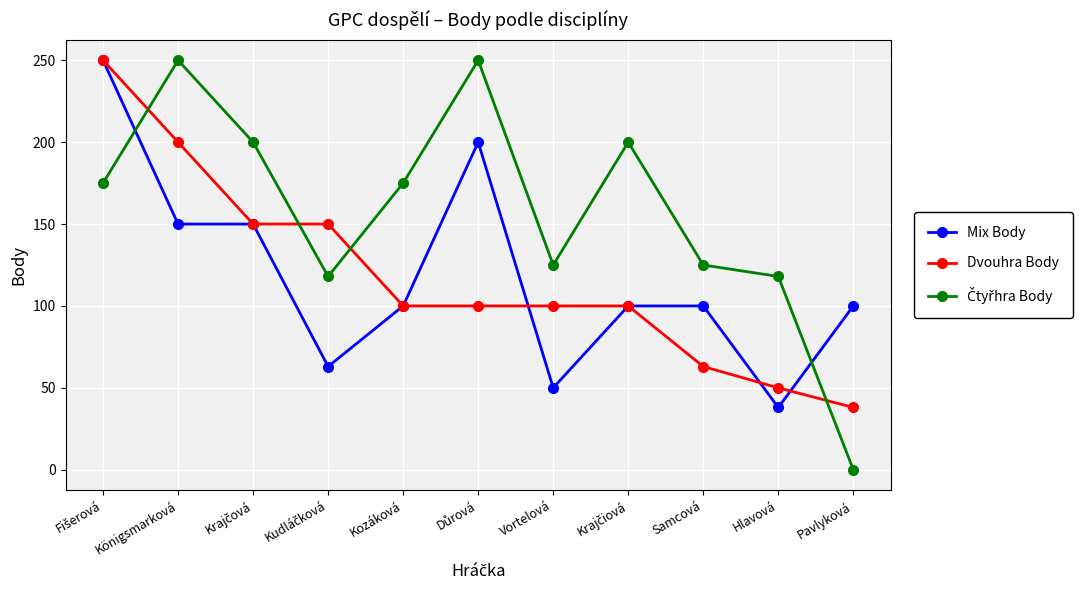

What is the total value across all series at Samcová?

288